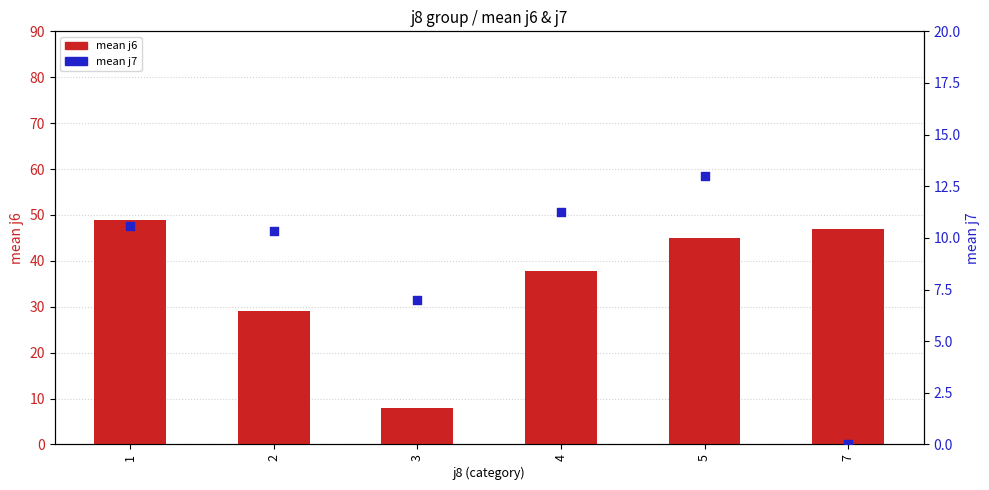

Which series has the largest total across all categories?

mean j6